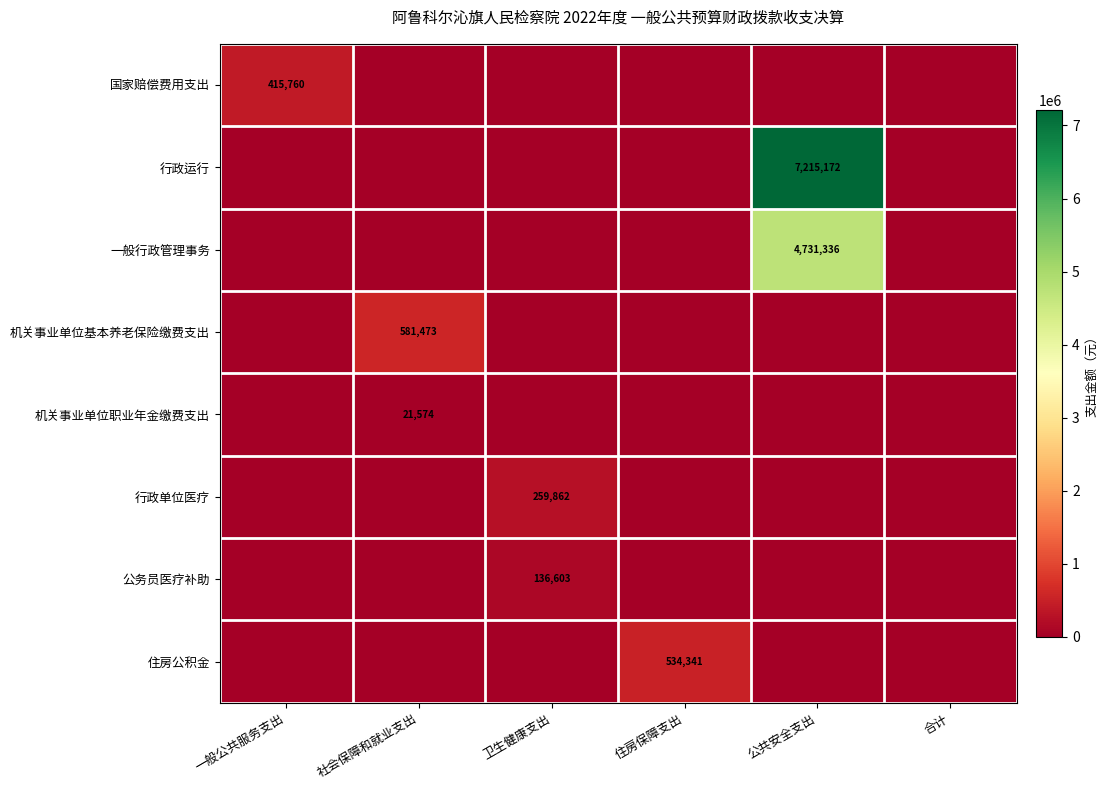

What is the average value of the 行政单位医疗 series?

43310.3